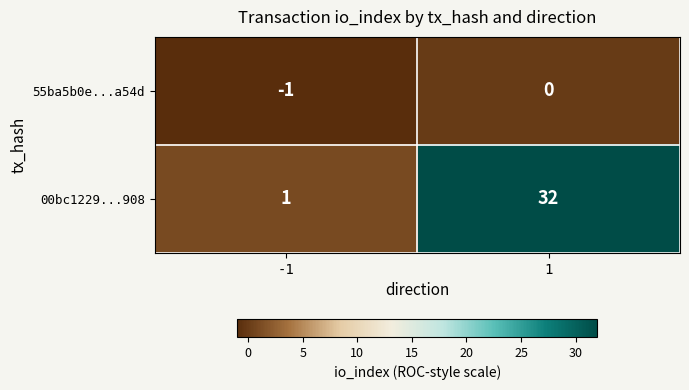

Reading left to right, list all the values displayed in this chart.

55ba5b0e...a54d: -1	0
00bc1229...908: 1	32